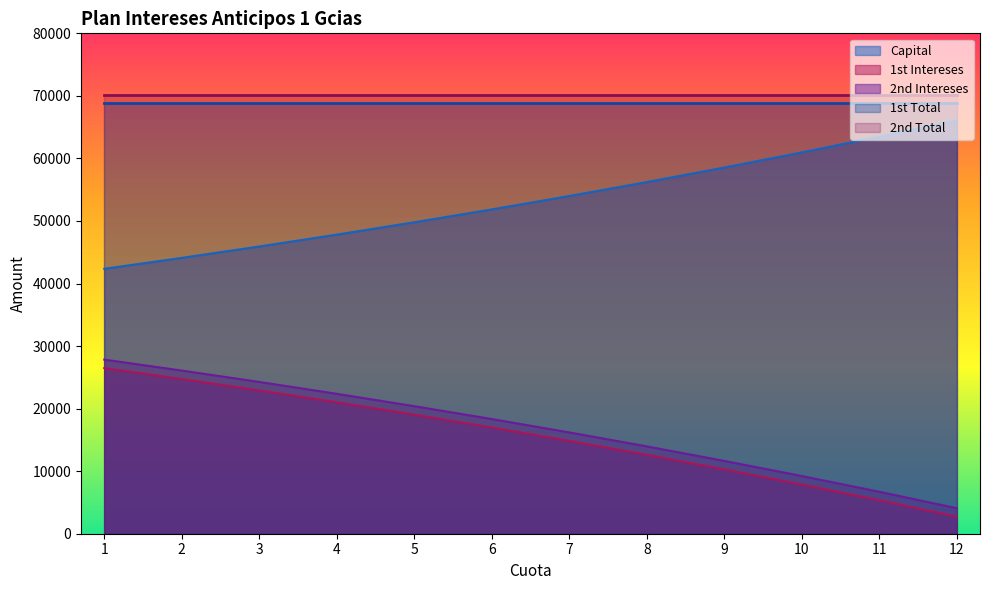

True or false: 2nd Intereses and 1st Intereses cross at least once.

False